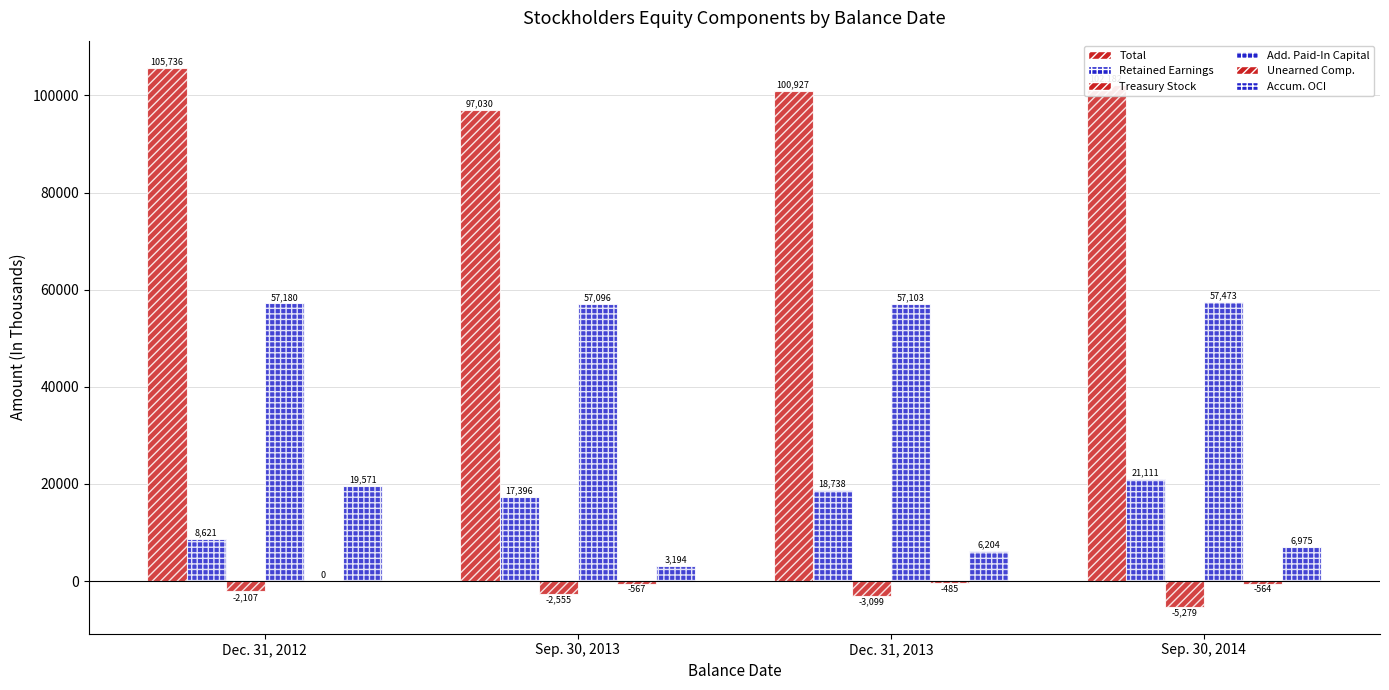

How many distinct data groups are displayed?

6